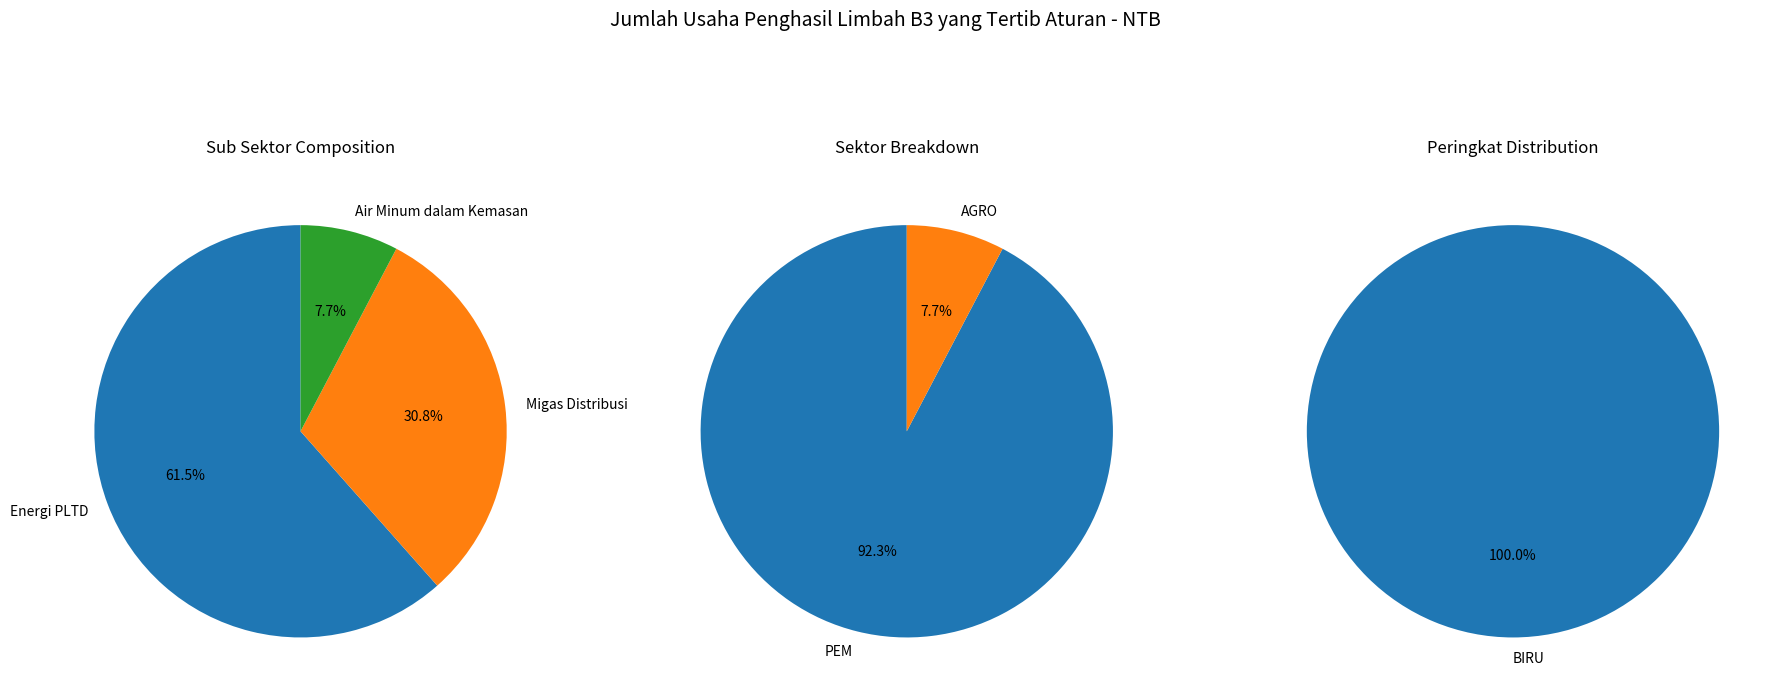

Count the number of slices in the pie.

3